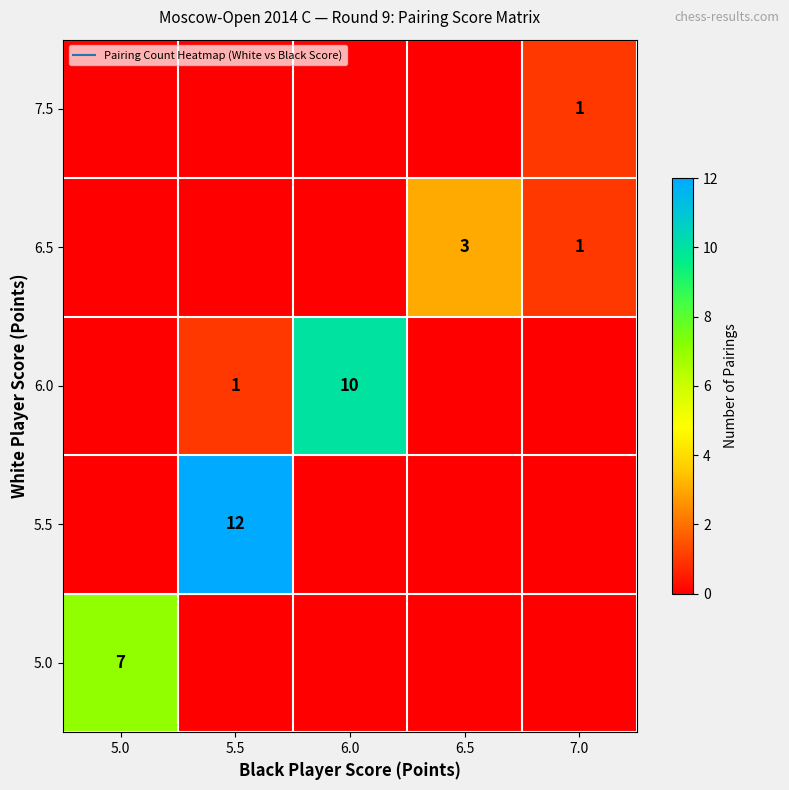

What is the sum of all 5.0 values?

7